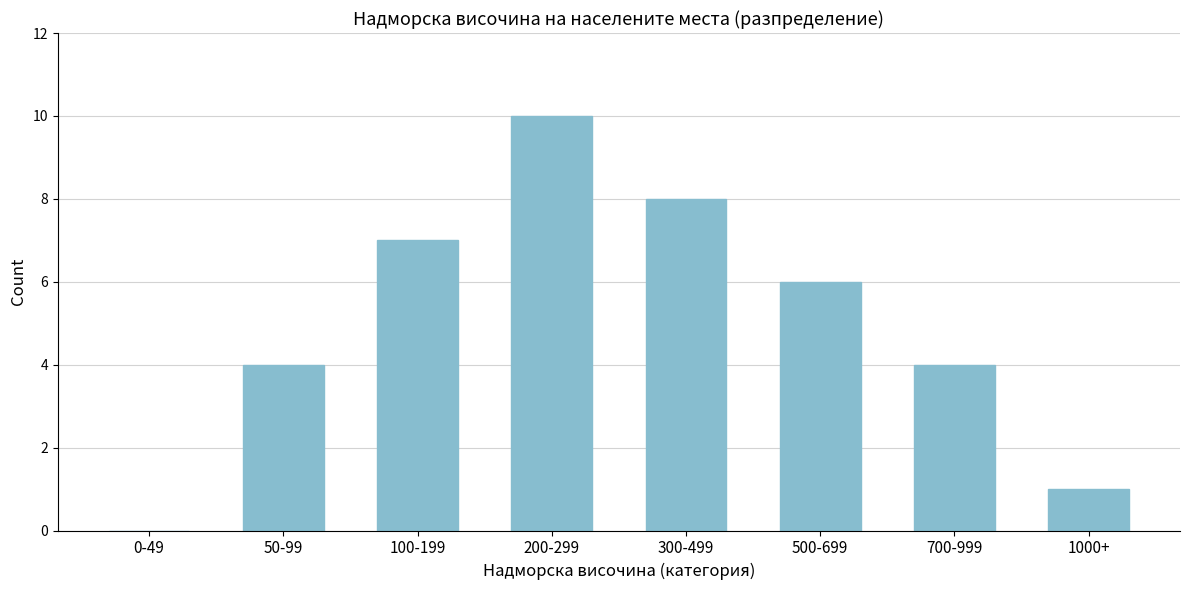

Reading right to left, list all the values displayed in this chart.

1000+=1	700-999=4	500-699=6	300-499=8	200-299=10	100-199=7	50-99=4	0-49=0